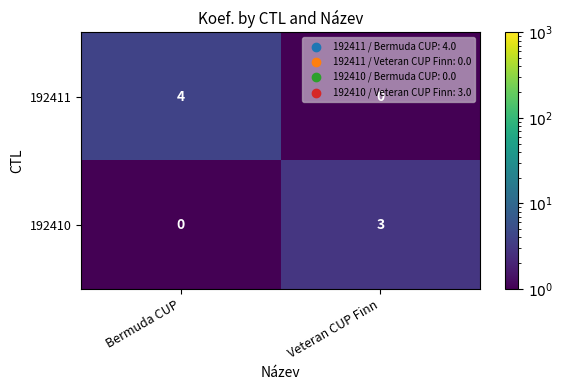

Which category has the highest value across all series?

Bermuda CUP